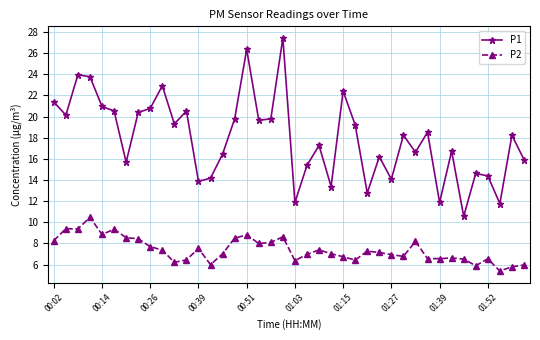

What is the value of the P2 point at the 40th from the left?

6.0